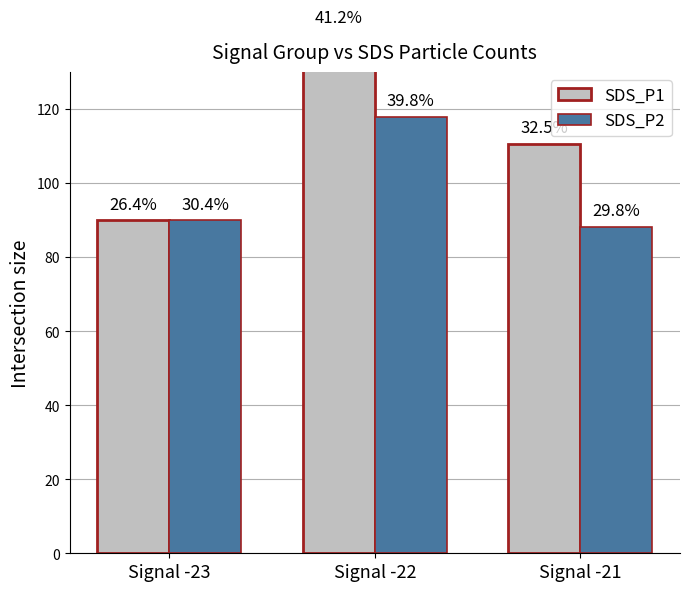

What is the value of the SDS_P2 bar at the 1st from the left?

90.0